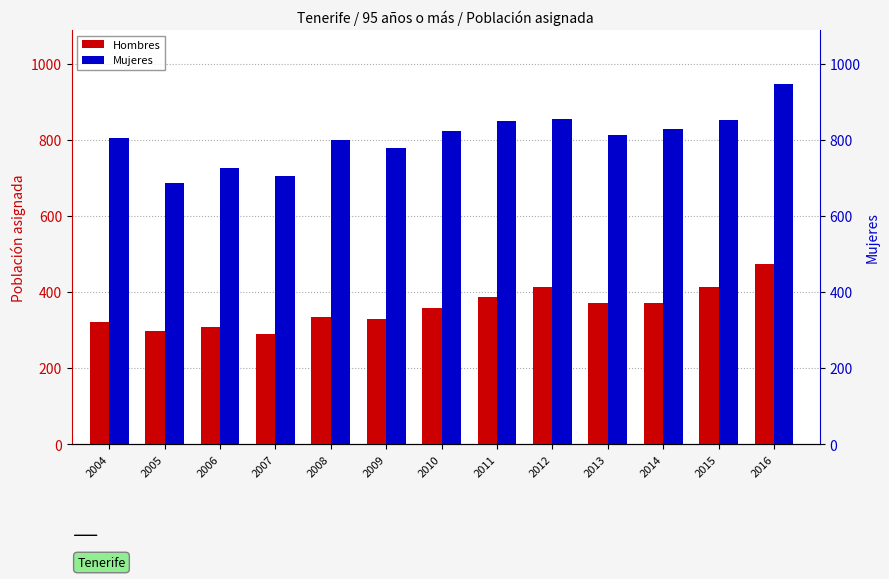

What is the value of the Mujeres bar at the 13th from the left?

946